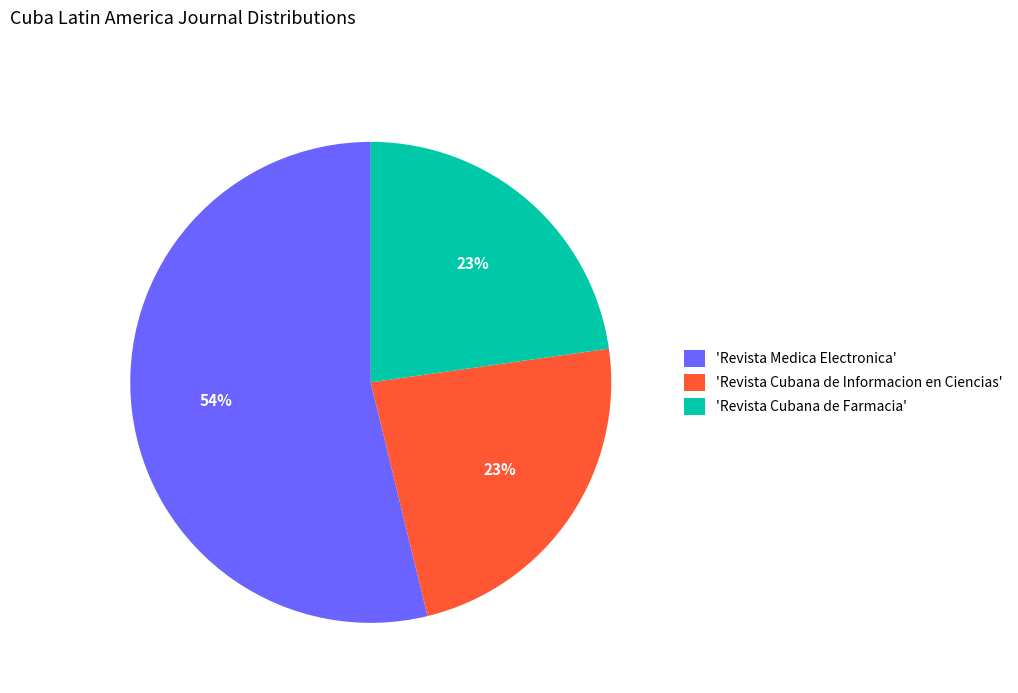

To the nearest percent, what is the difference between the largest and smallest slice percentages?

31%